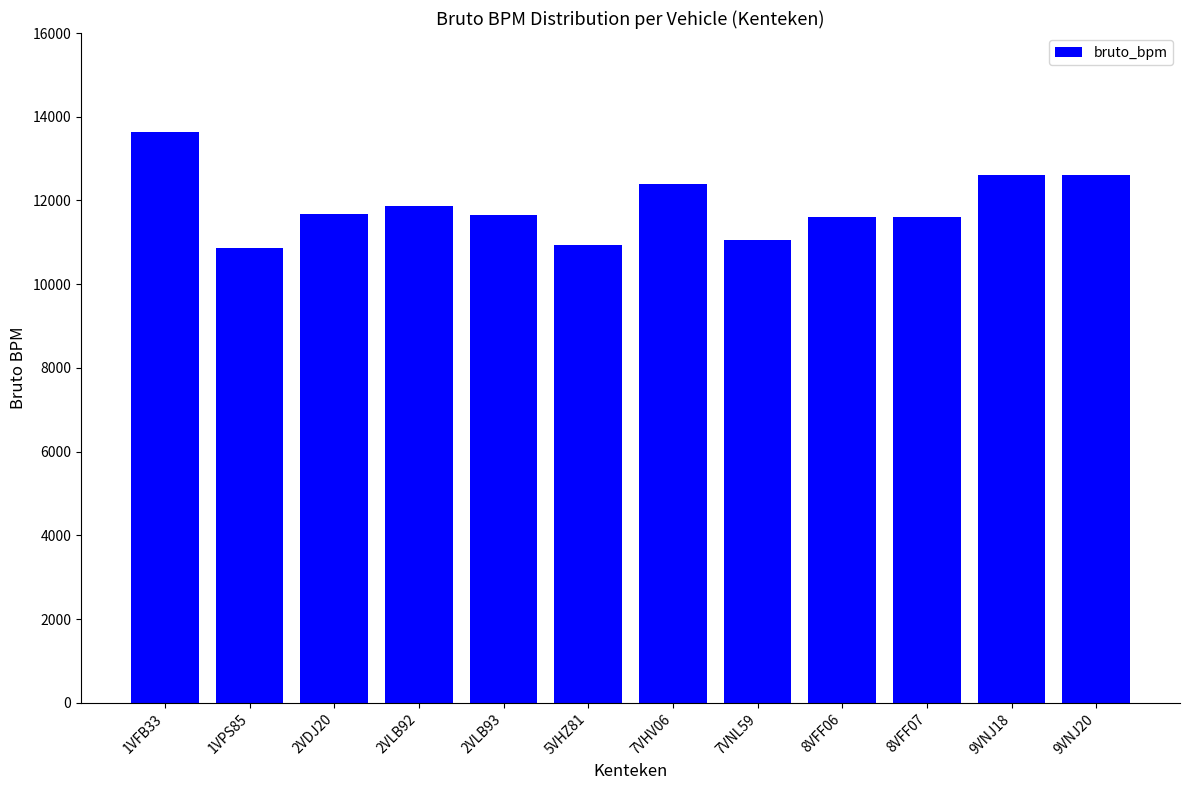

What is the difference between the maximum and minimum values?

2778